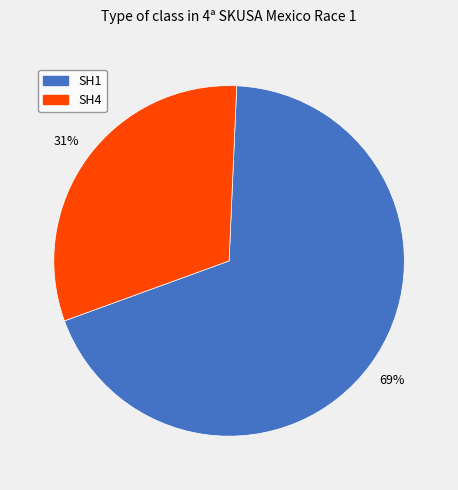

To the nearest percent, what is the average slice percentage?

50%